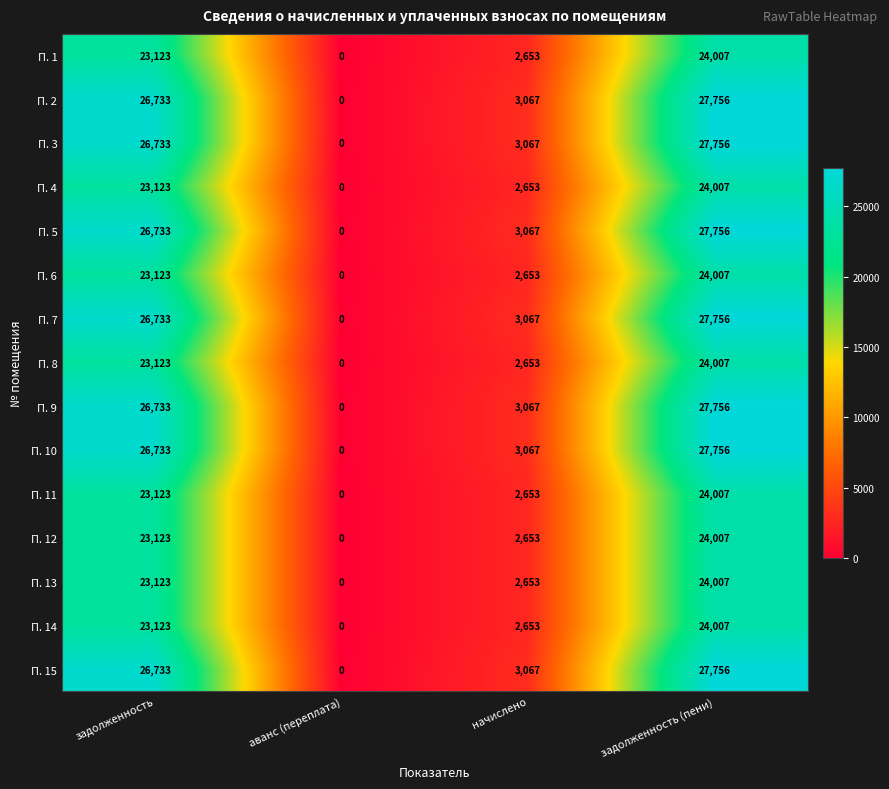

At which category is the sum across all series the highest?

задолженность (пени)